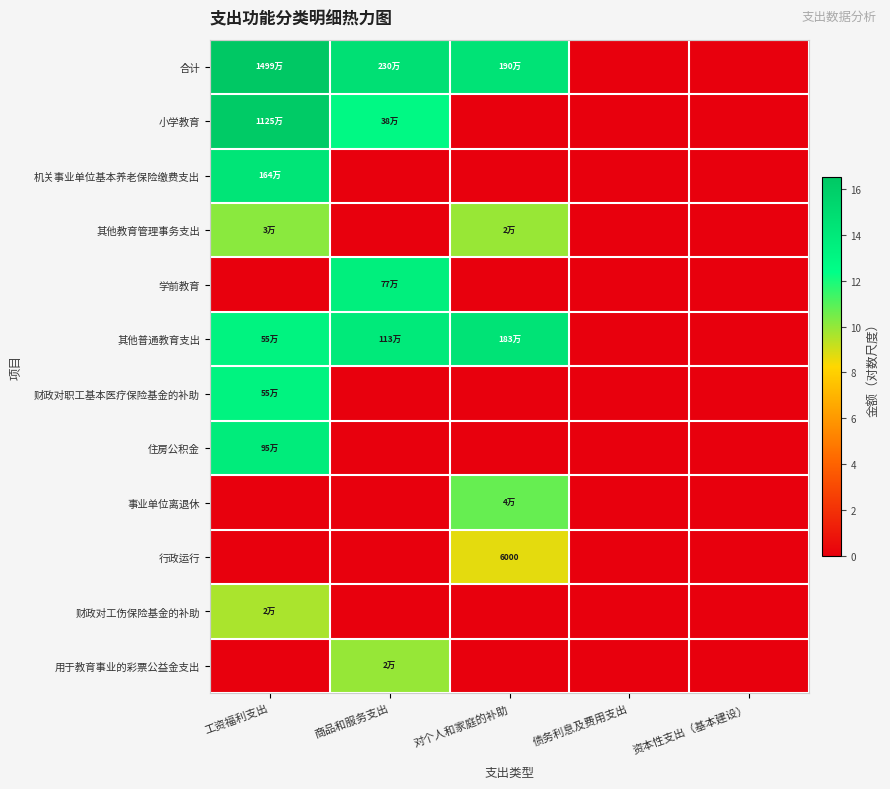

Is it true that 财政对工伤保险基金的补助 equals 0.0 at 对个人和家庭的补助?

True